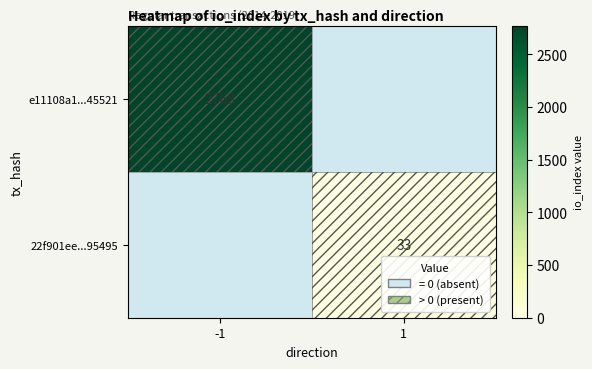

Is it true that e11108a1...45521 equals 4775 at -1?

False